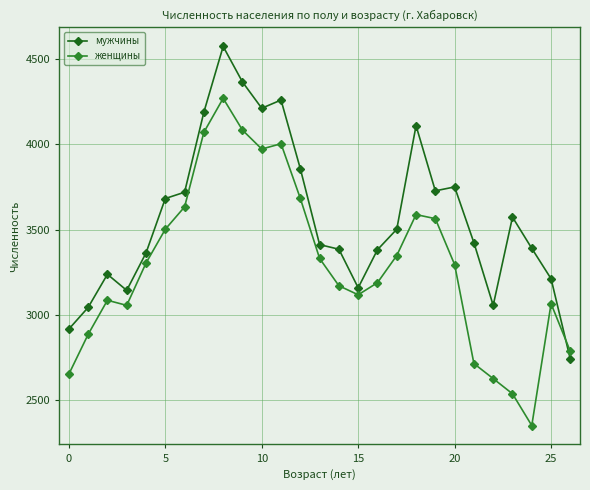

What are all the series names shown in the legend?

мужчины, женщины